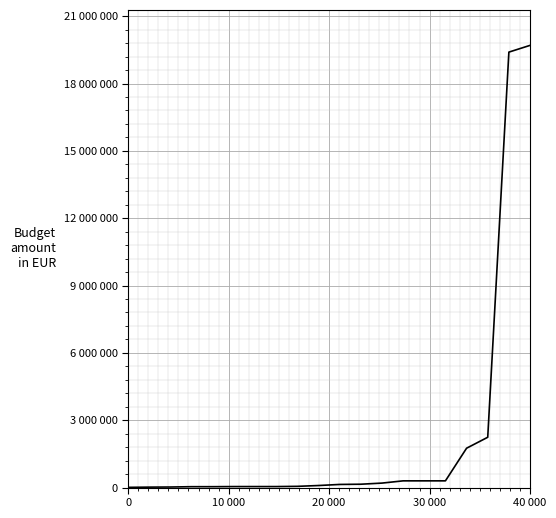

Does the chart display data point markers on the line(s)?

No